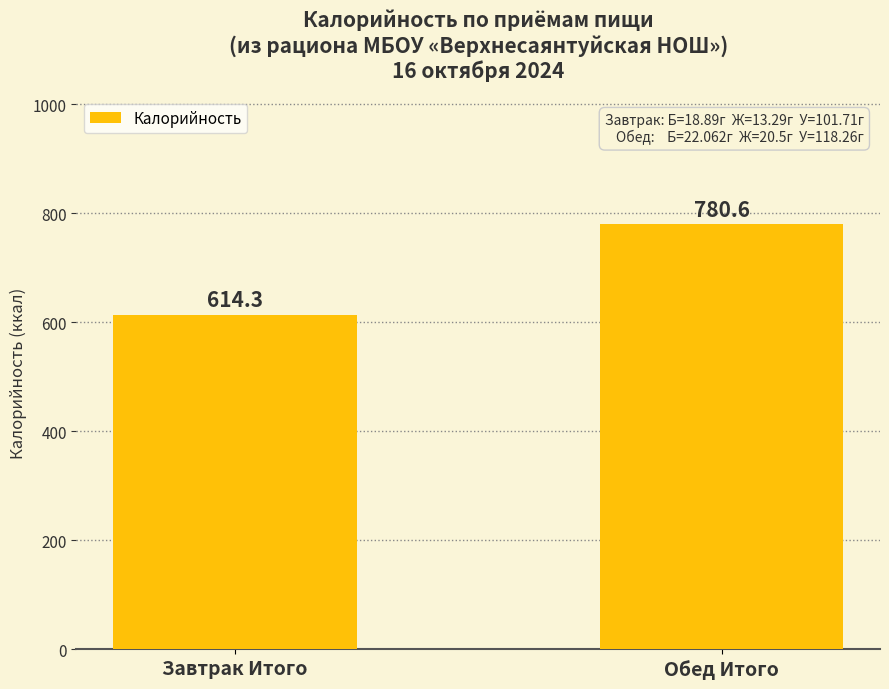

What position from the left is Обед Итого?

2